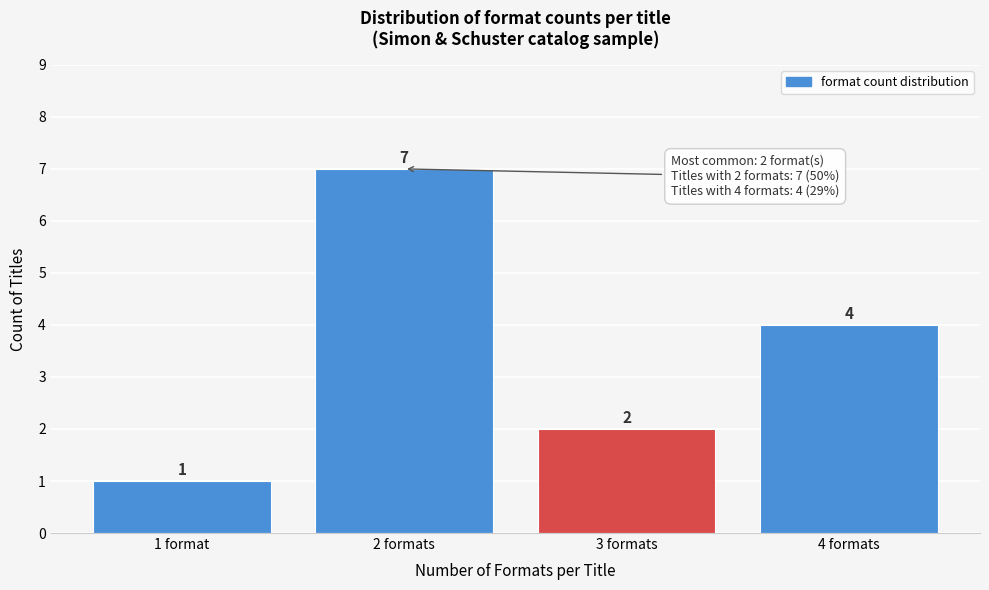

Reading left to right, what are all the values shown in this chart?

1	7	2	4